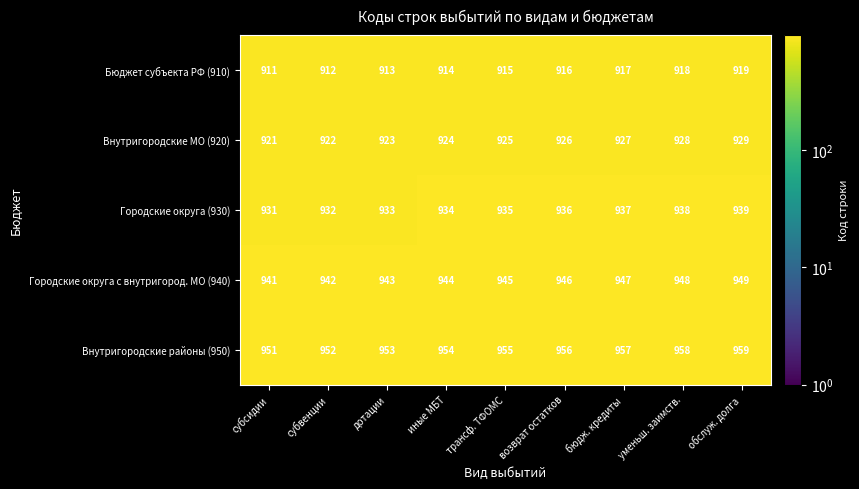

What is the approximate value of Городские округа с внутригород. МО (940) at обслуж. долга?

949